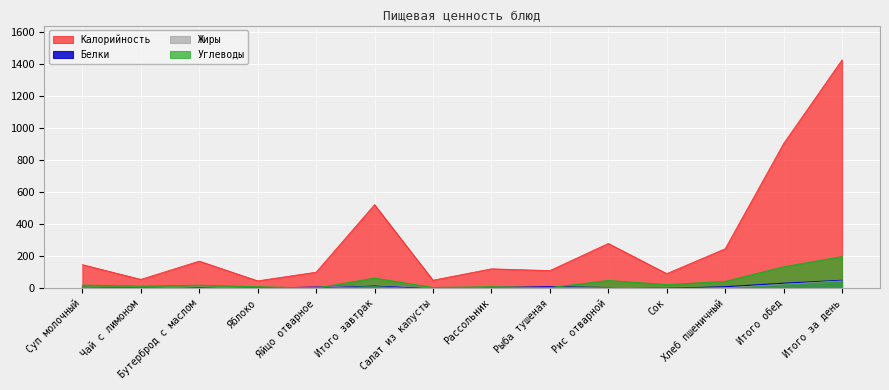

At Рассольник, list the series in order from largest to smallest.

Калорийность, Углеводы, Жиры, Белки